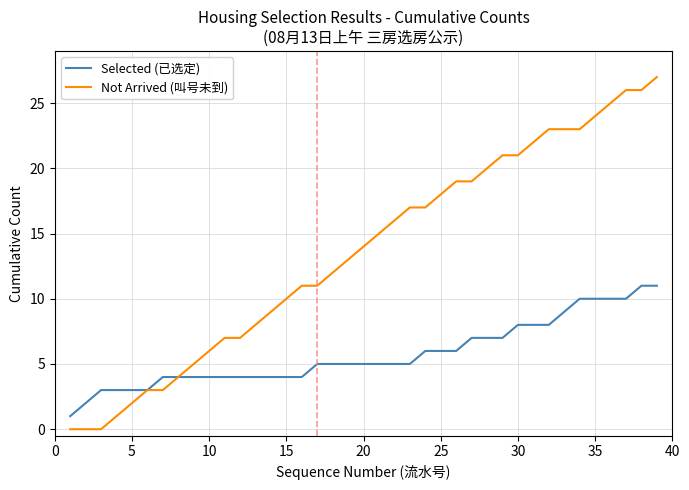

What is the maximum value for Selected (已选定)?

11